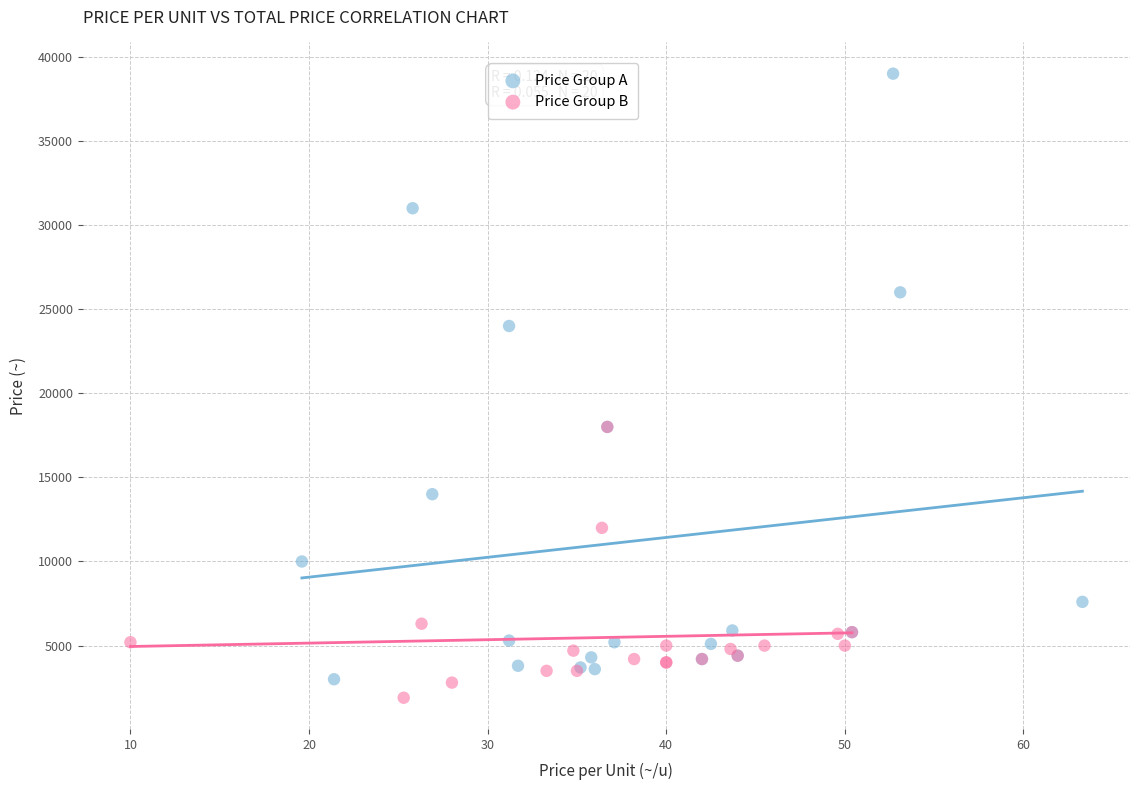

What are all the series names shown in the legend?

Price Group A, Price Group B